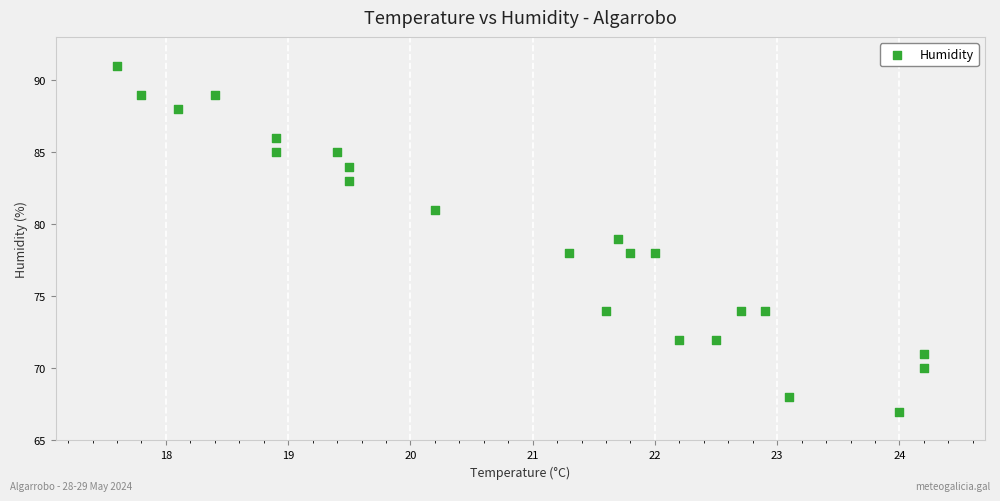

What is the range of Y values (max minus min)?

24